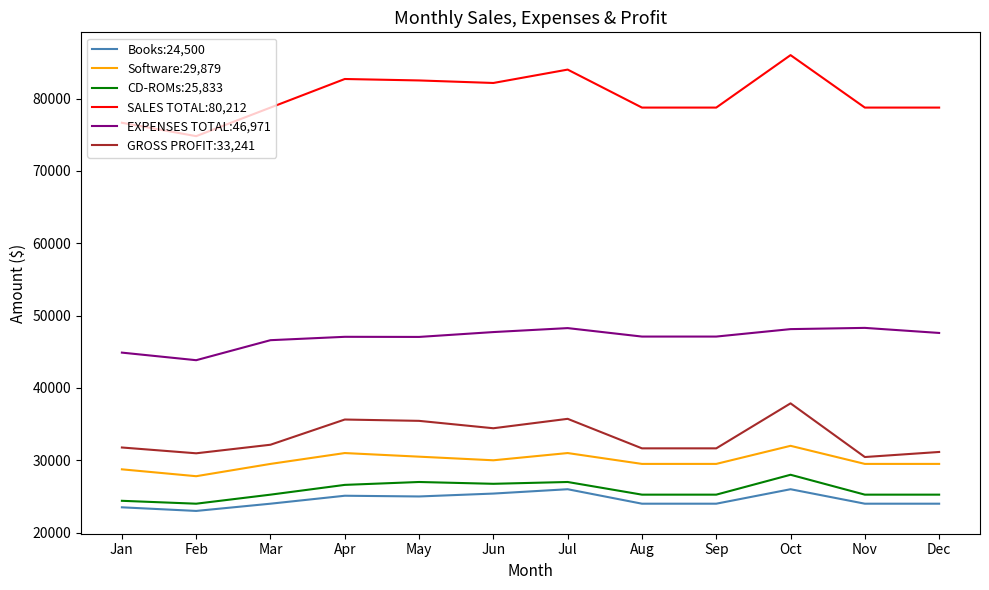

What is the spread (max minus min) of values at Sep?

54750